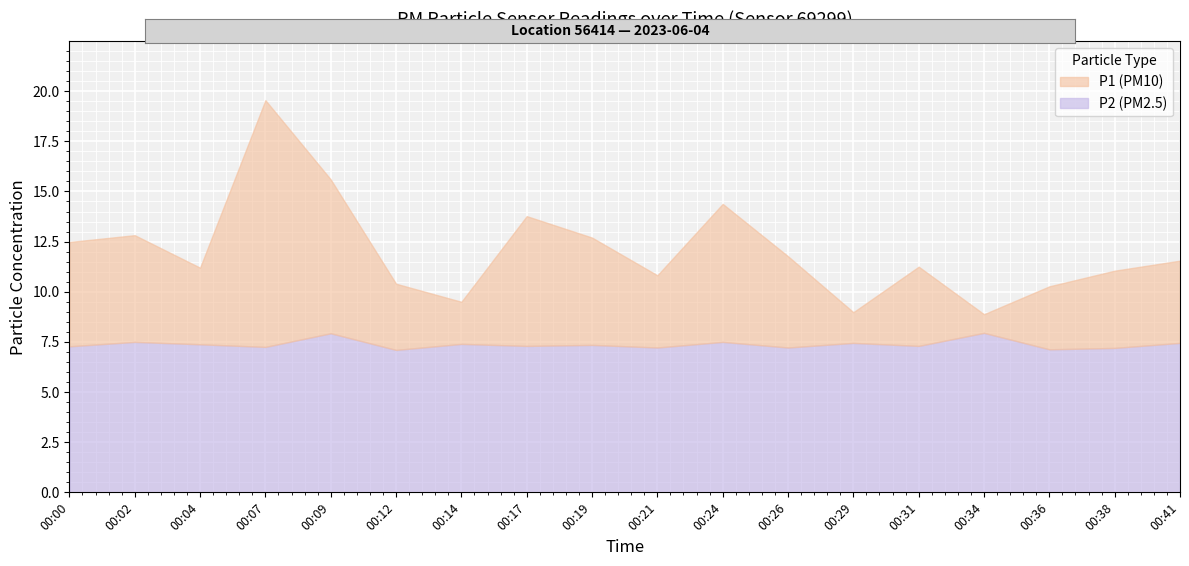

Which category has the lowest value in the P1 series?

00:34